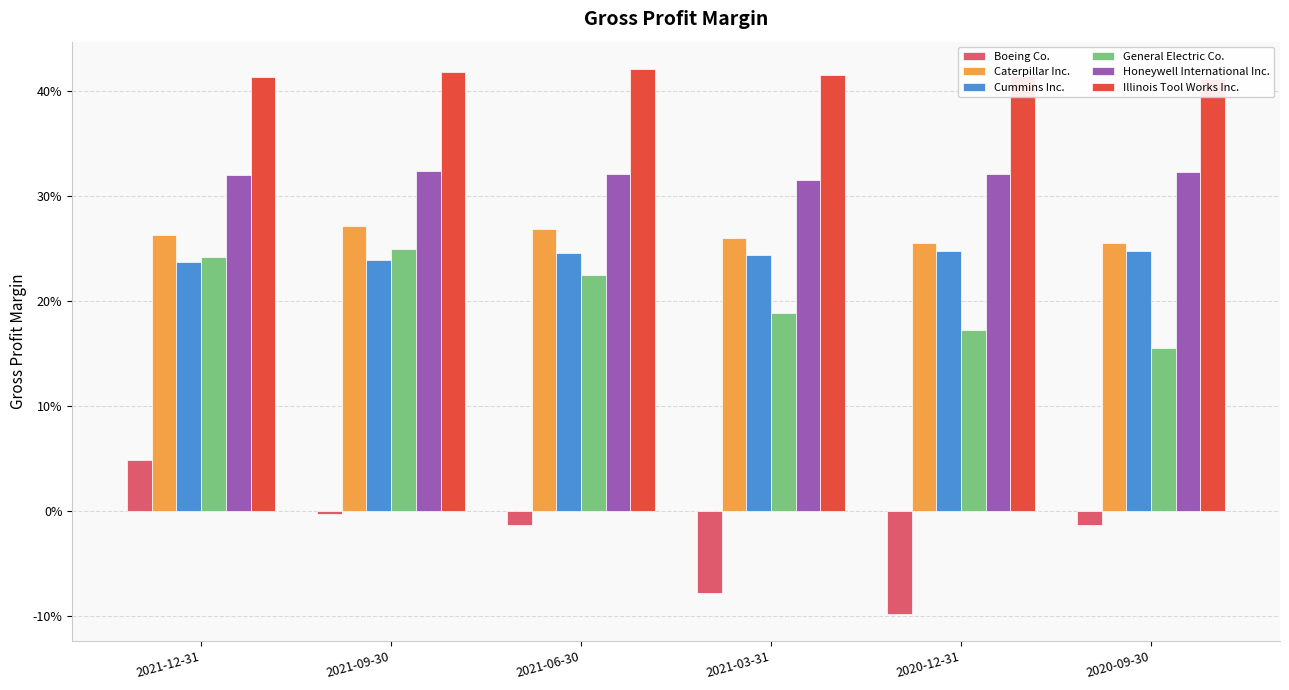

How many groups of bars are there?

6